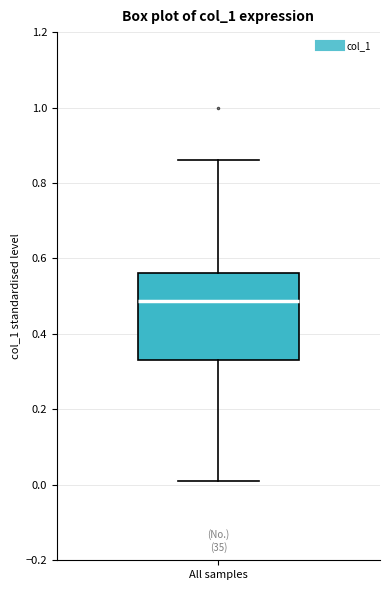

Where does the upper whisker of the box for All samples end on the y-axis? The values are not printed on the chart, so give them approximately, as read against the axis.

0.86